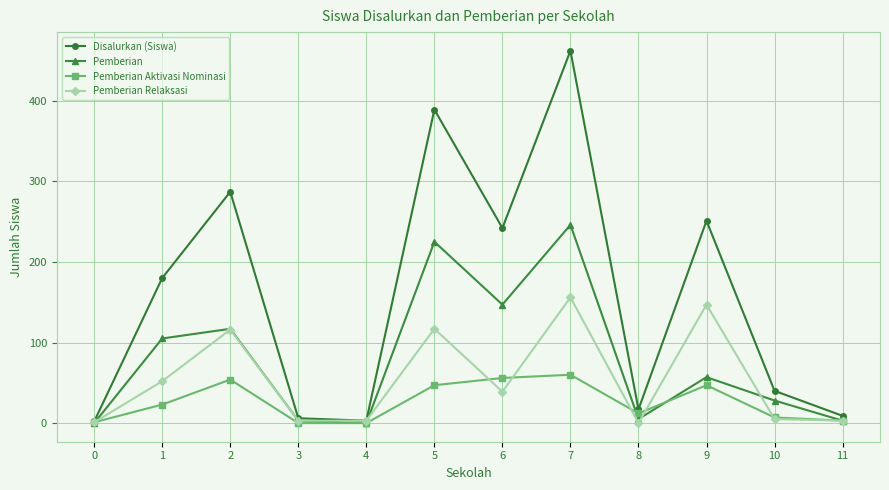

Rank the series by their average value, from highest to lowest.

Disalurkan (Siswa), Pemberian, Pemberian Relaksasi, Pemberian Aktivasi Nominasi